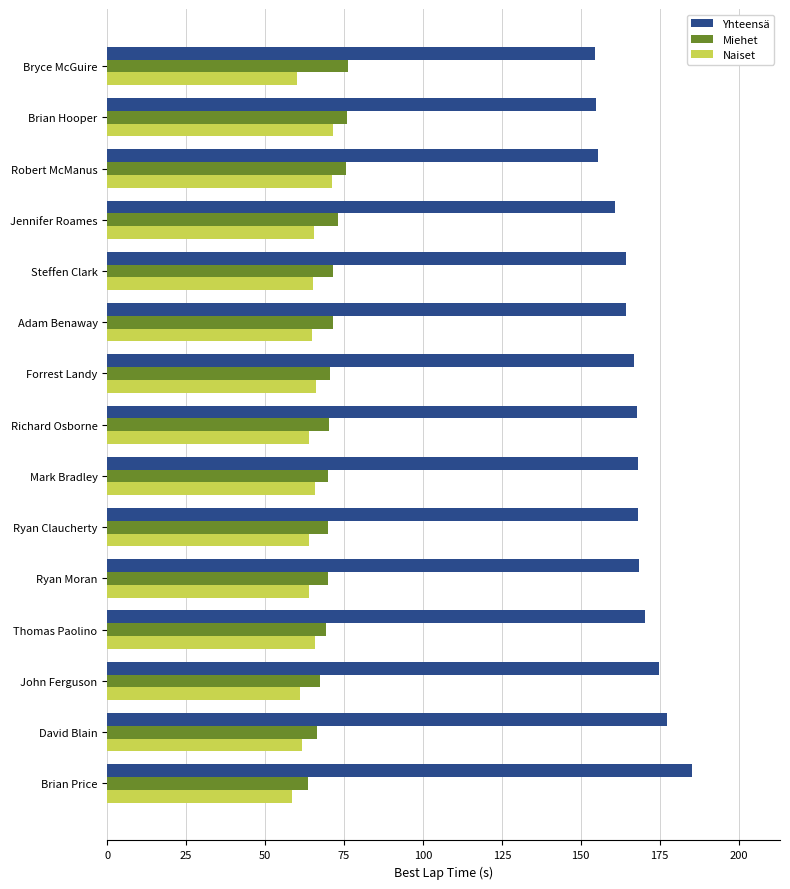

At how many categories does at least one series exceed 145?

15